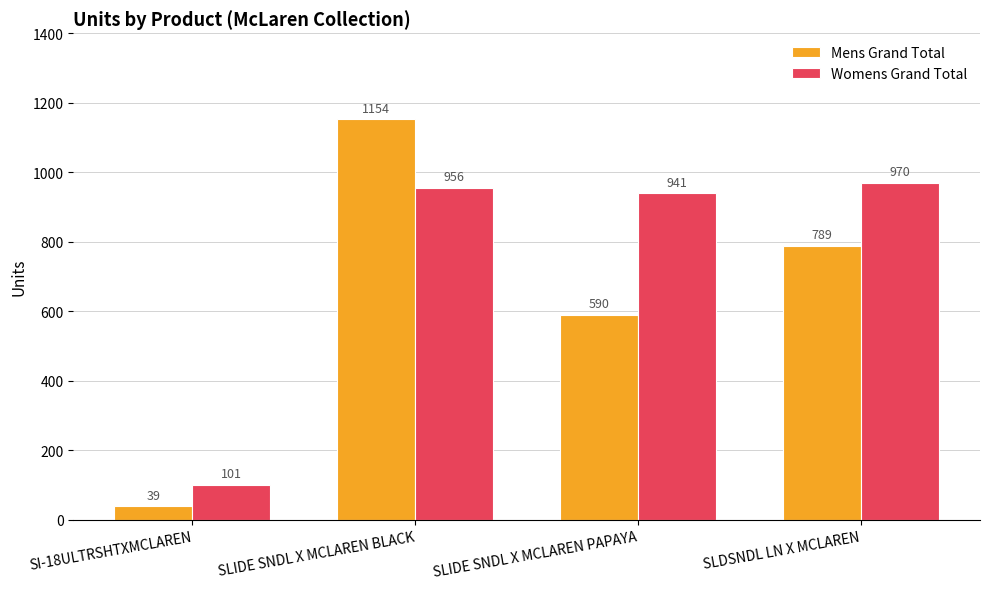

List the labels in order of Womens Grand Total value, largest first.

SLDSNDL LN X MCLAREN, SLIDE SNDL X MCLAREN BLACK, SLIDE SNDL X MCLAREN PAPAYA, SI-18ULTRSHTXMCLAREN